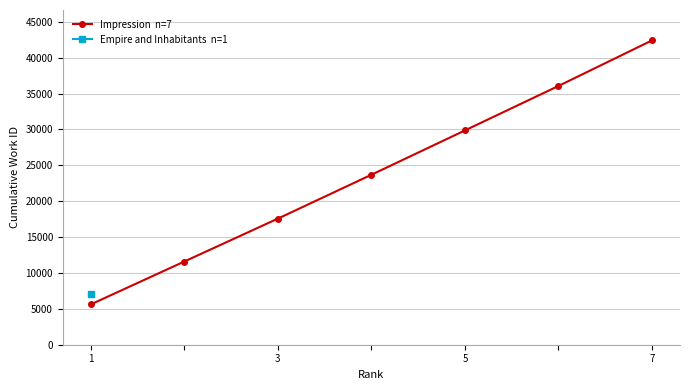

How many data points does each series have?

7